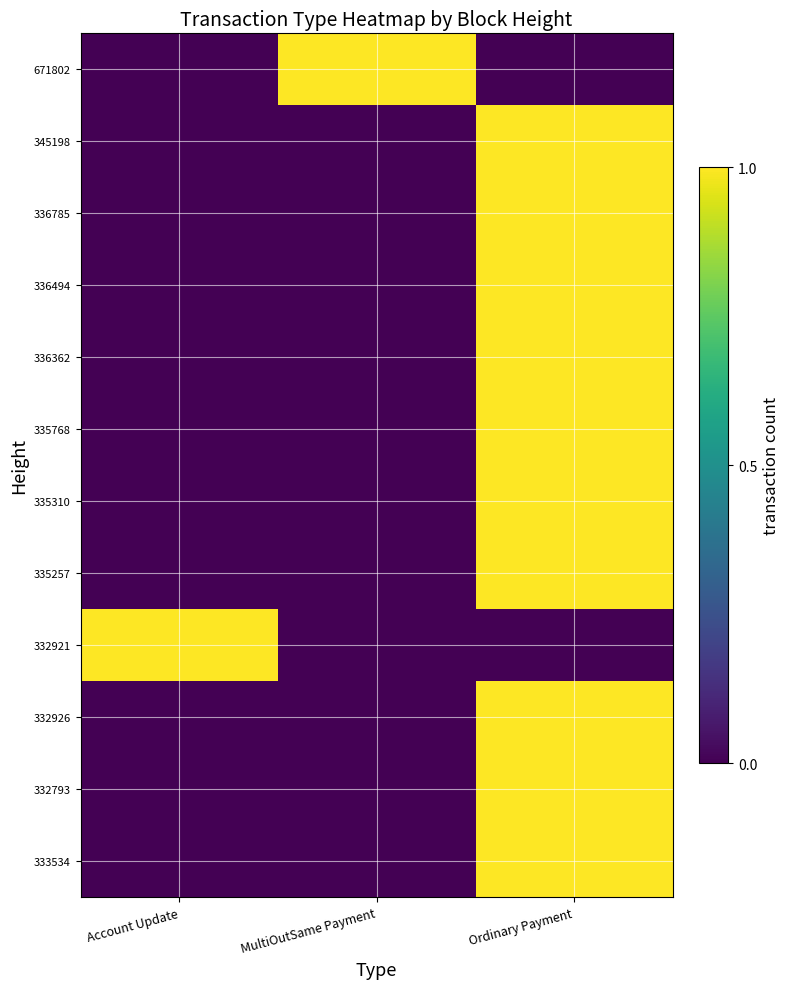

At Account Update, list the series in order from smallest to largest.

671802, 345198, 336785, 336494, 336362, 335768, 335310, 335257, 332926, 332793, 333534, 332921